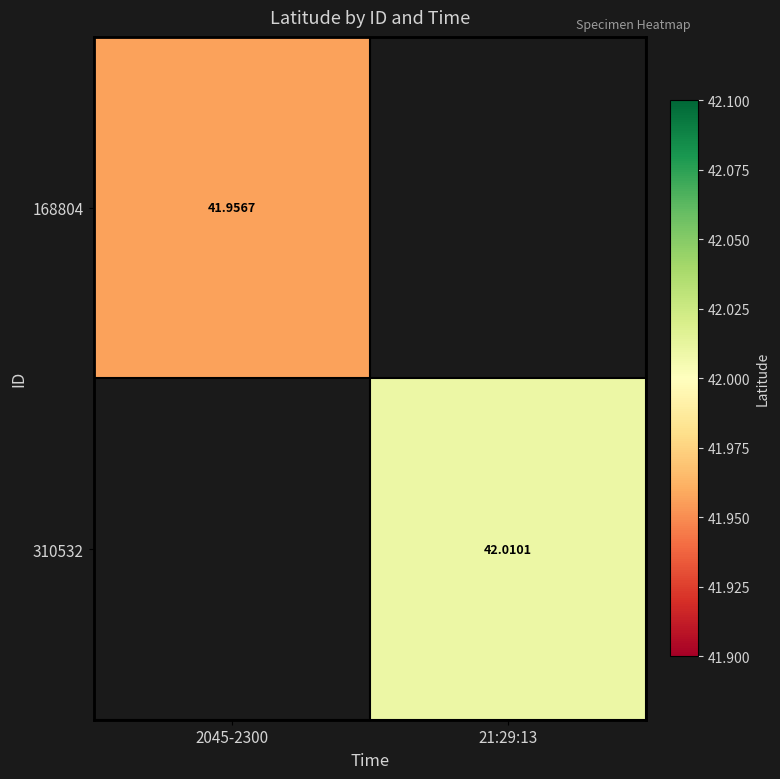

Is it true that 168804 equals 66.3 at 2045-2300?

False